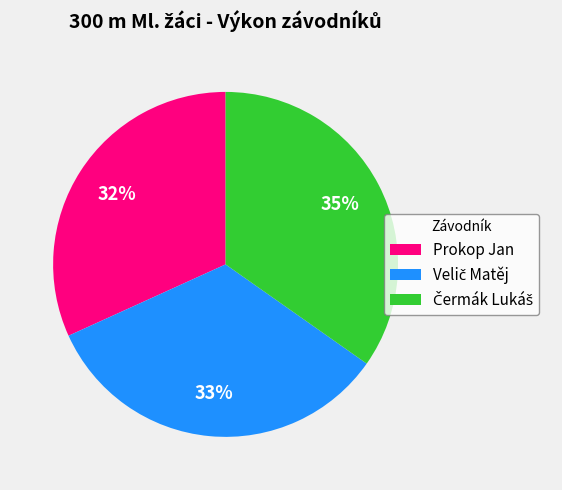

Is it true that Prokop Jan is 21% of the pie?

False